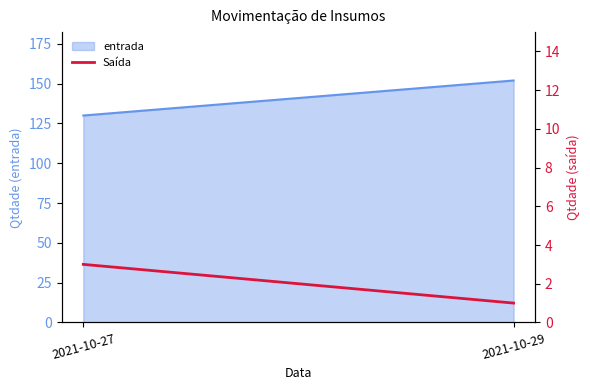

How many data points are less than 3?

1